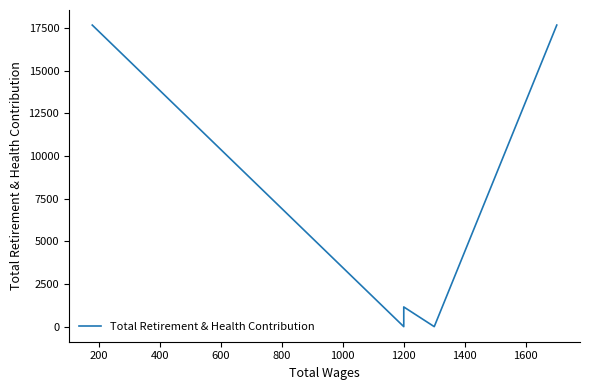

How many points are lower than both their immediate neighbors (excluding endpoints)?

2